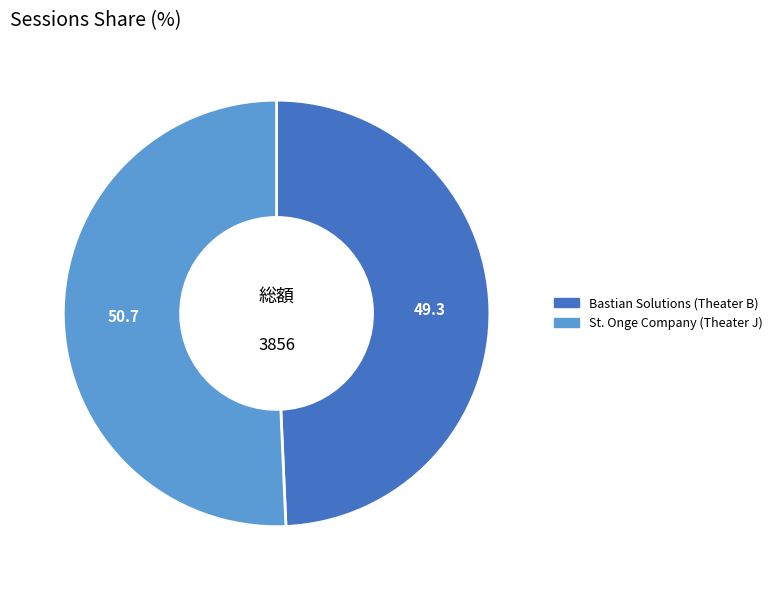

Do Bastian Solutions (Theater B) and St. Onge Company (Theater J) together represent more than half of the pie?

Yes